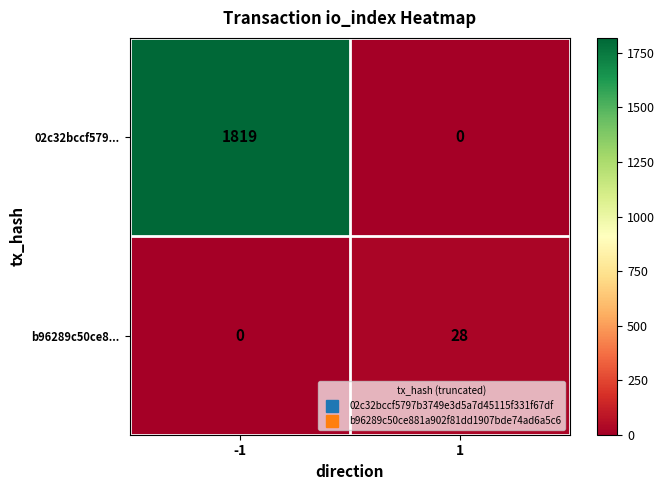

How many values in 02c32bccf579... are above zero?

1